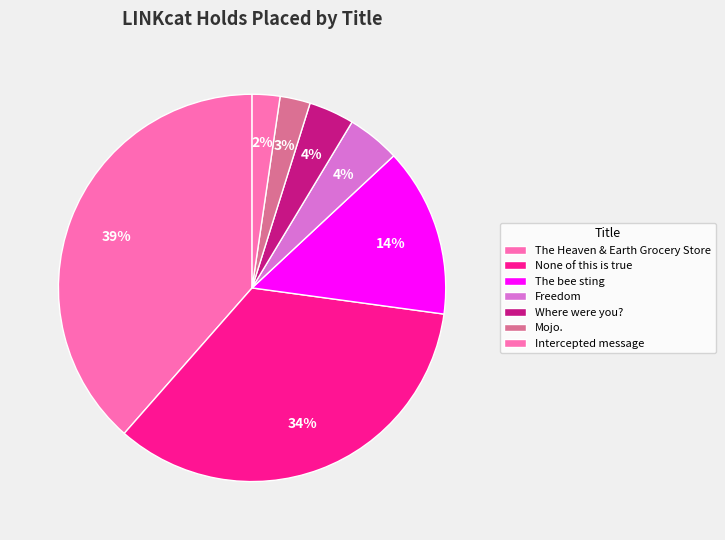

To the nearest percent, what portion does None of this is true represent?

34%